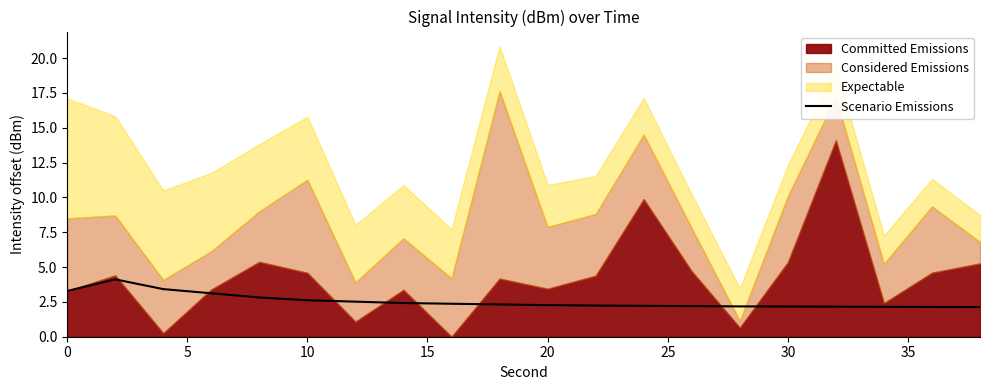

What is the highest value of the Scenario Emissions series?

4.1